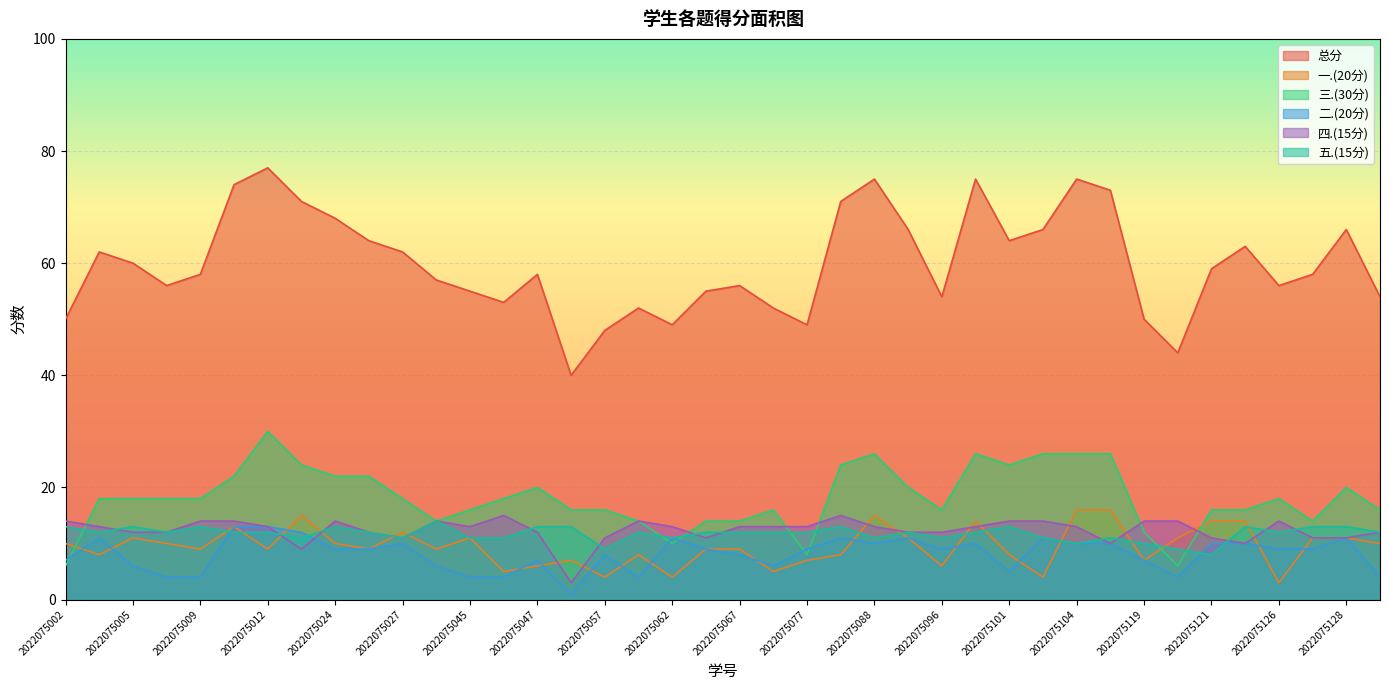

Between 2022075058 and 2022075045, which is larger?

2022075045